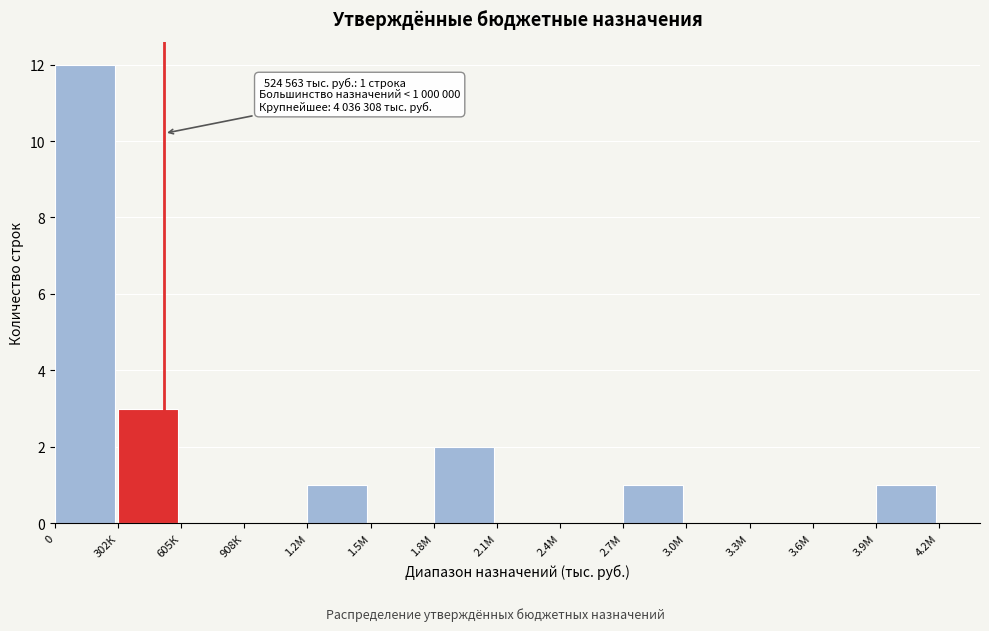

Reading left to right, list all the values displayed in this chart.

0=12	302К=3	605К=0	908К=0	1.2М=1	1.5М=0	1.8М=2	2.1М=0	2.4М=0	2.7М=1	3.0М=0	3.3М=0	3.6М=0	3.9М=1